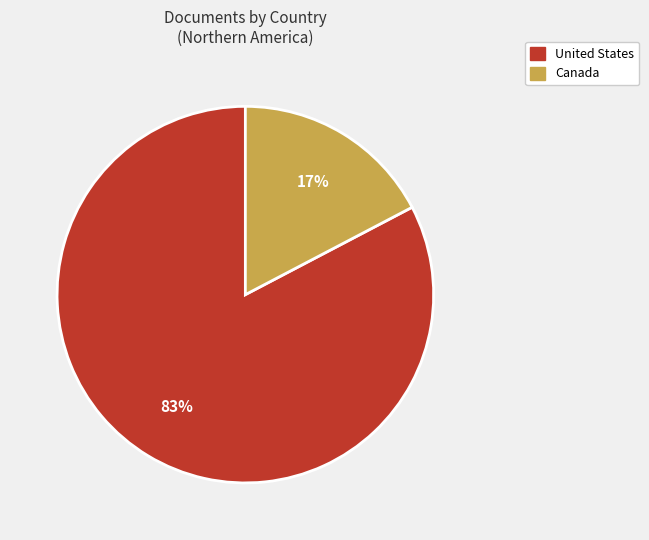

Is the sum of Canada and United States greater than half?

Yes